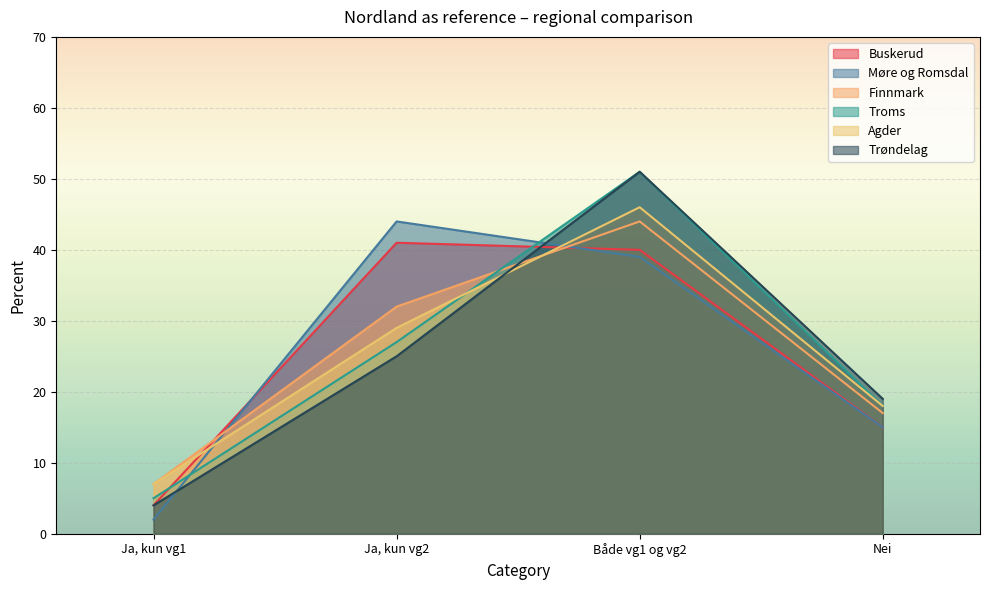

The Finnmark series shows 44 at Både vg1 og vg2. True or false?

True